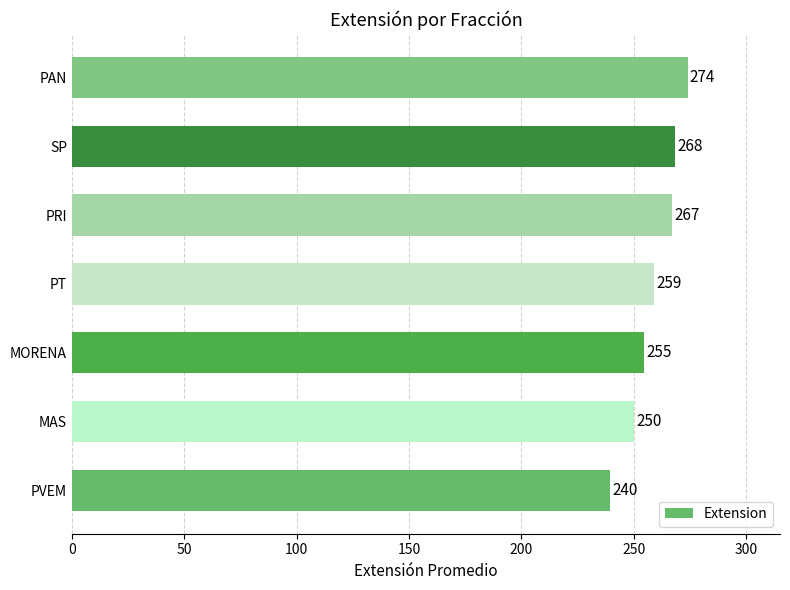

Is it true that the value at SP is 469.9?

False